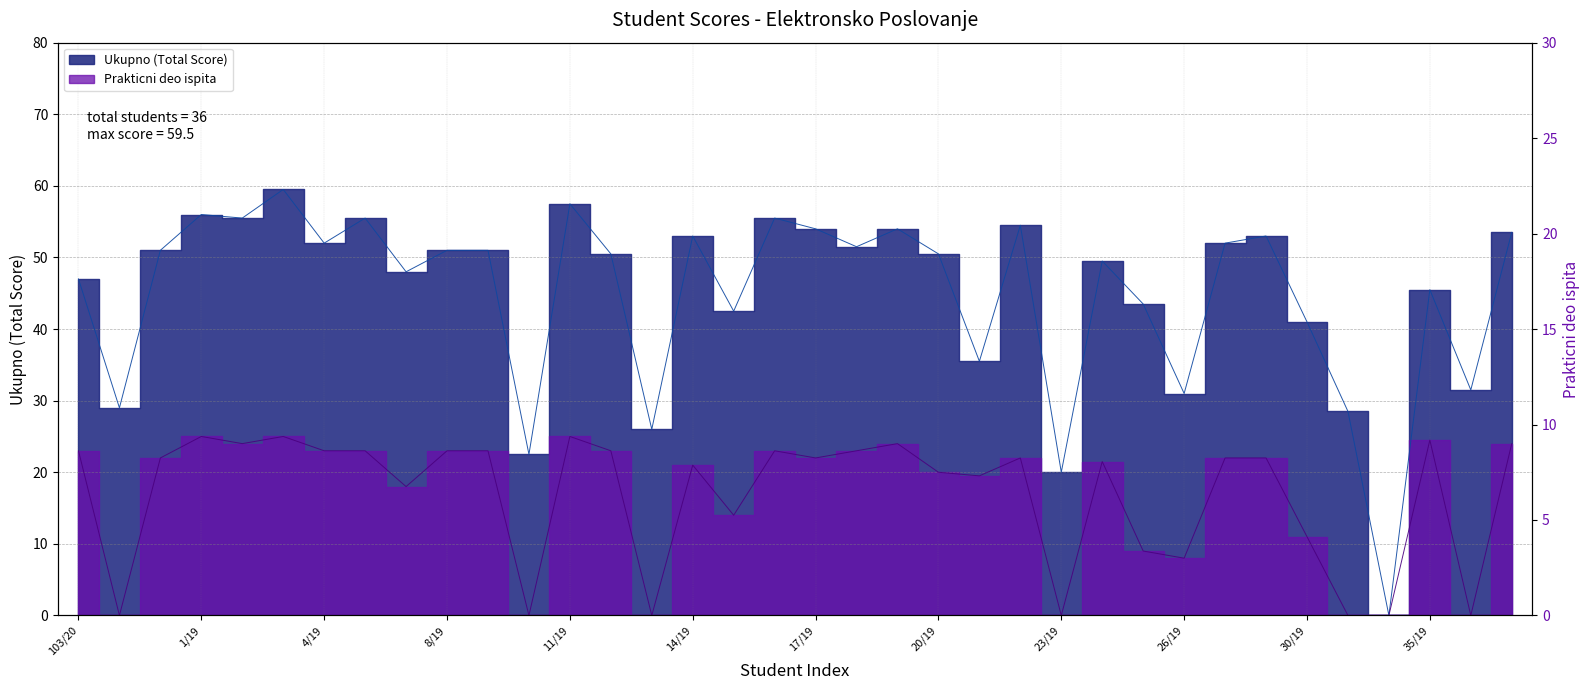

At which label does Prakticni deo first exceed 22?

103/20